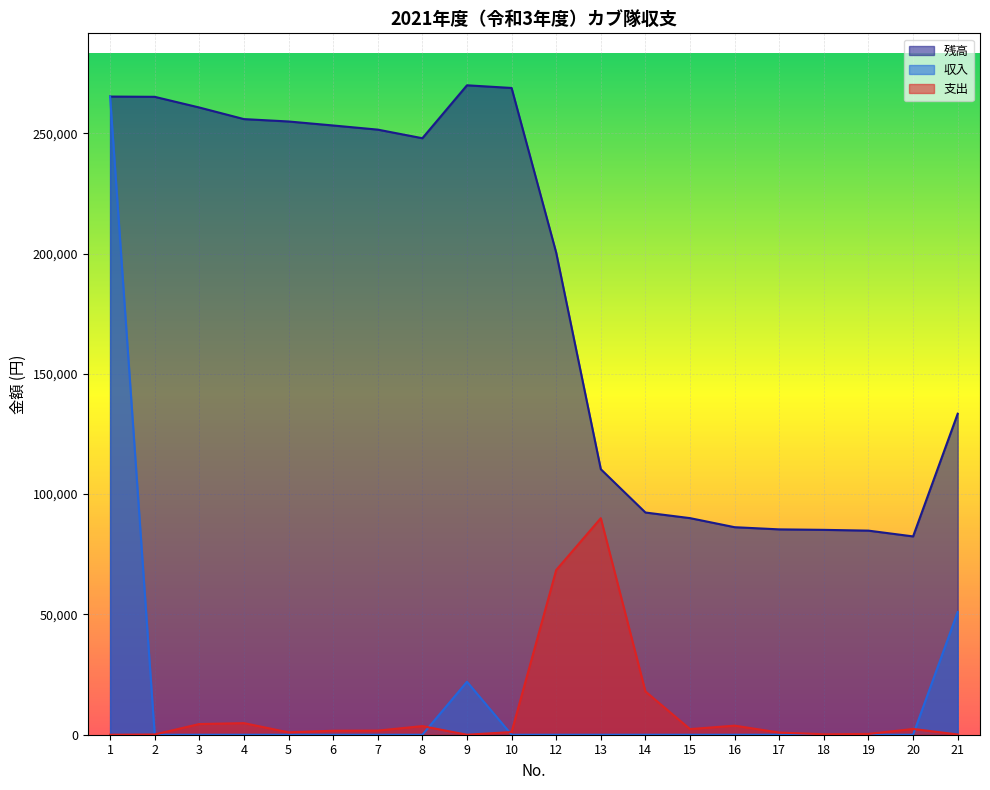

True or false: 残高 and 支出 intersect in this chart.

False